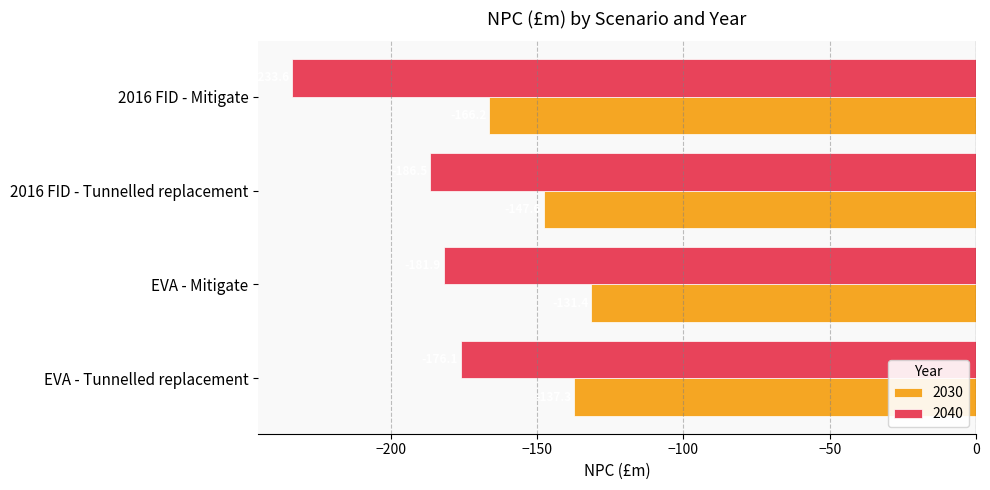

Where is 2030 nearest to the value -148?

2016 FID - Tunnelled replacement